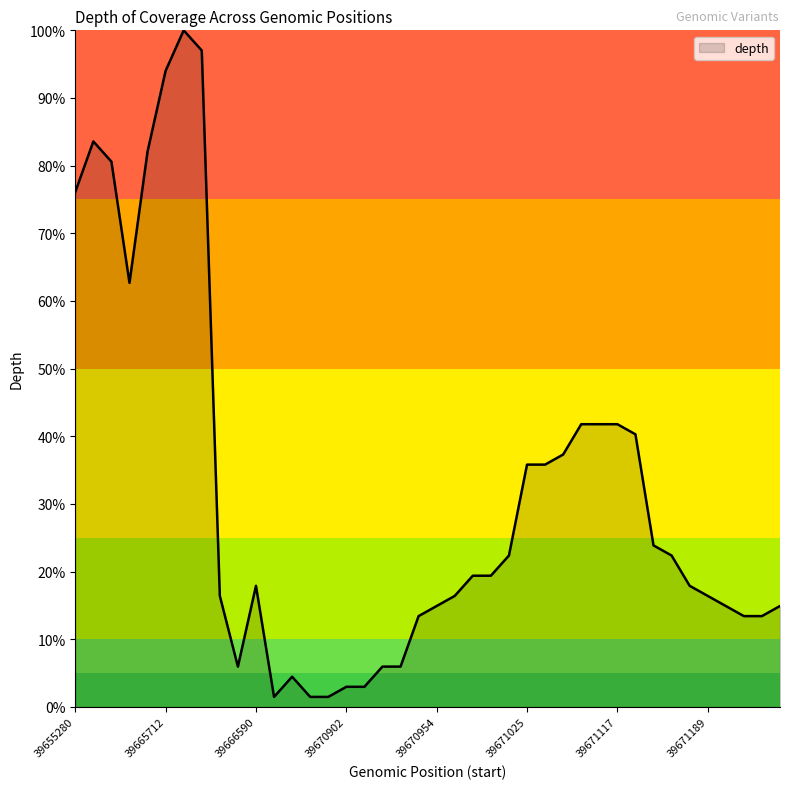

True or false: there are more than 0 points higher than both neighbors.

True